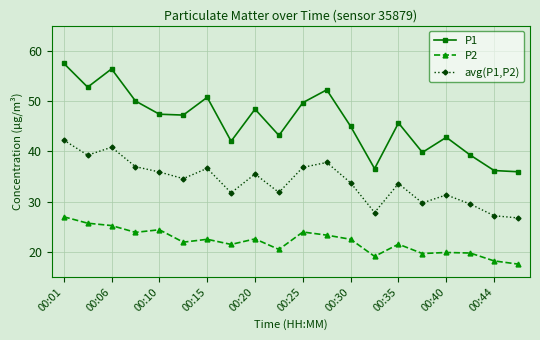

True or false: P2 and avg(P1,P2) intersect in this chart.

False